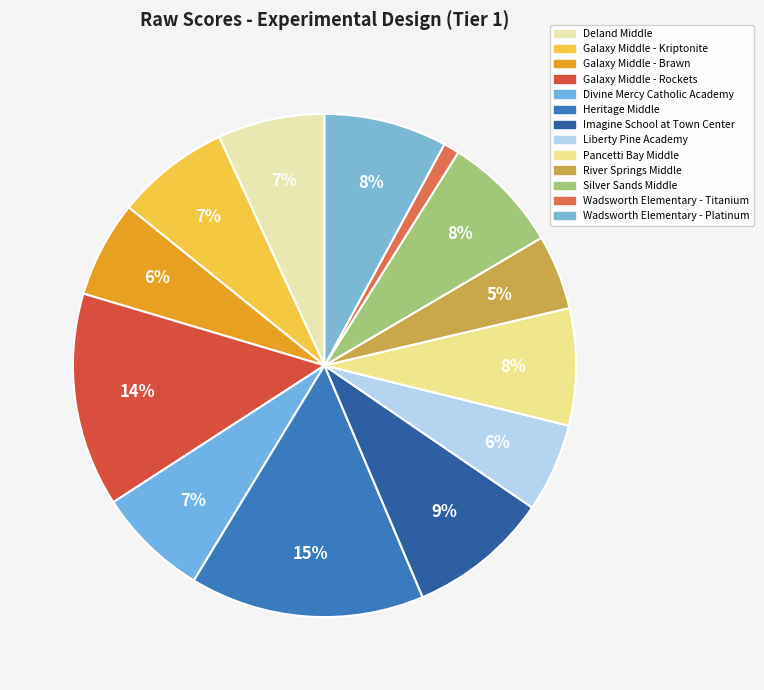

What is the total percentage of River Springs Middle and Galaxy Middle - Kriptonite?

12.1%